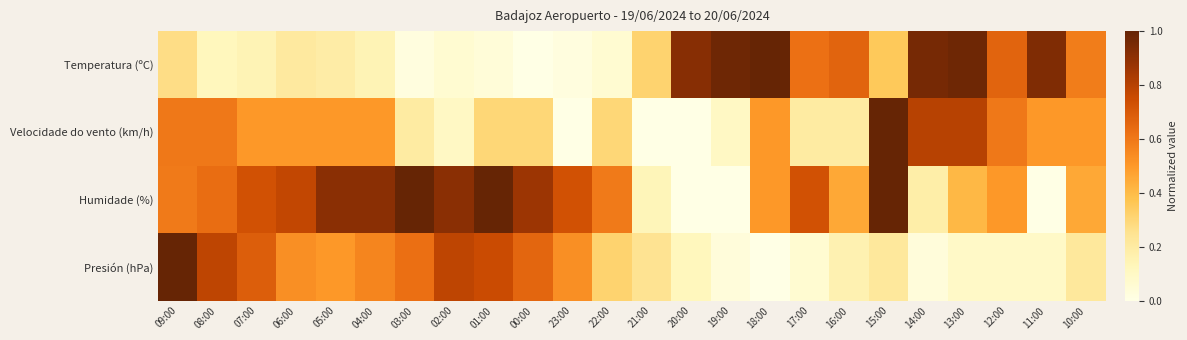

Reading left to right, extract all data points from this chart.

Temperatura (ºC): 09:00=0.3	08:00=0.1	07:00=0.1	06:00=0.2	05:00=0.2	04:00=0.1	03:00=0.0	02:00=0.1	01:00=0.0	00:00=0.0	23:00=0.0	22:00=0.1	21:00=0.3	20:00=0.9	19:00=1.0	18:00=1.0	17:00=0.6	16:00=0.7	15:00=0.4	14:00=1.0	13:00=1.0	12:00=0.7	11:00=0.9	10:00=0.6
Velocidade do vento (km/h): 09:00=0.6	08:00=0.6	07:00=0.5	06:00=0.5	05:00=0.5	04:00=0.5	03:00=0.2	02:00=0.1	01:00=0.3	00:00=0.3	23:00=0.0	22:00=0.3	21:00=0.0	20:00=0.0	19:00=0.1	18:00=0.5	17:00=0.2	16:00=0.2	15:00=1.0	14:00=0.8	13:00=0.8	12:00=0.6	11:00=0.5	10:00=0.5
Humidade (%): 09:00=0.6	08:00=0.6	07:00=0.7	06:00=0.8	05:00=0.9	04:00=0.9	03:00=1.0	02:00=0.9	01:00=1.0	00:00=0.9	23:00=0.7	22:00=0.6	21:00=0.1	20:00=0.0	19:00=0.0	18:00=0.5	17:00=0.7	16:00=0.5	15:00=1.0	14:00=0.2	13:00=0.4	12:00=0.5	11:00=0.0	10:00=0.5
Presión (hPa): 09:00=1.0	08:00=0.8	07:00=0.7	06:00=0.5	05:00=0.5	04:00=0.6	03:00=0.6	02:00=0.8	01:00=0.8	00:00=0.7	23:00=0.5	22:00=0.3	21:00=0.2	20:00=0.1	19:00=0.0	18:00=0.0	17:00=0.1	16:00=0.2	15:00=0.2	14:00=0.0	13:00=0.1	12:00=0.1	11:00=0.1	10:00=0.2